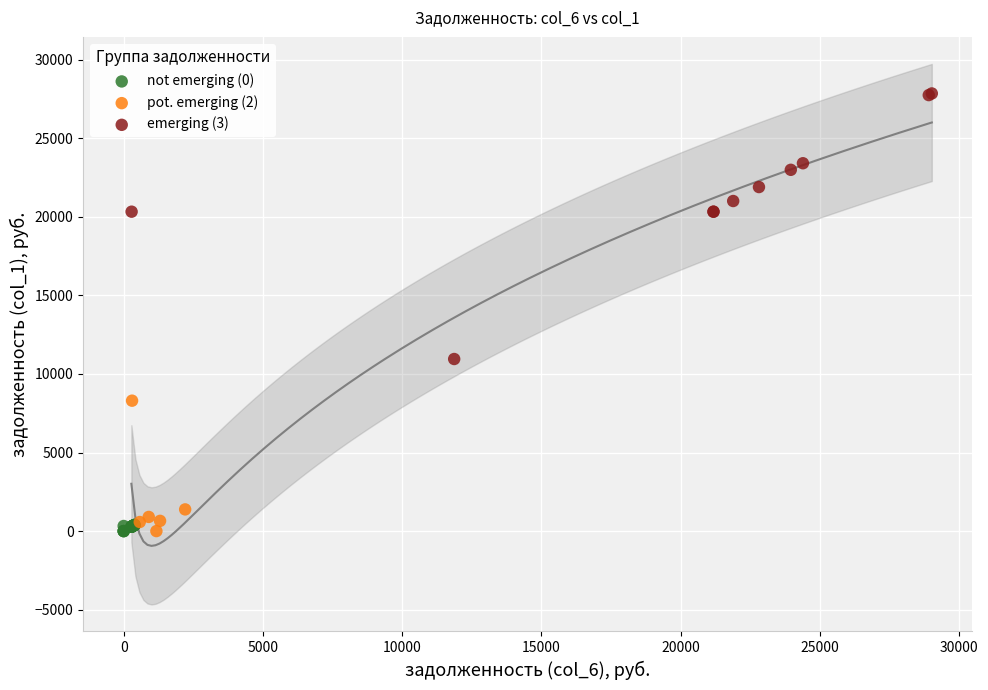

Which series contains the highest Y value?

emerging (3)